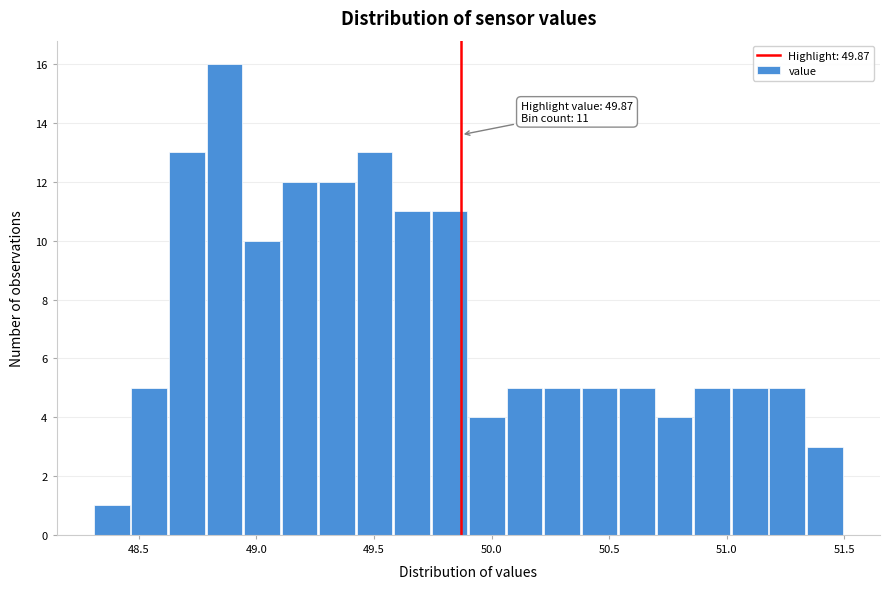

Around what value on the x-axis is the tallest bar? Give the approximate position of its centre, as read against the axis.

48.85